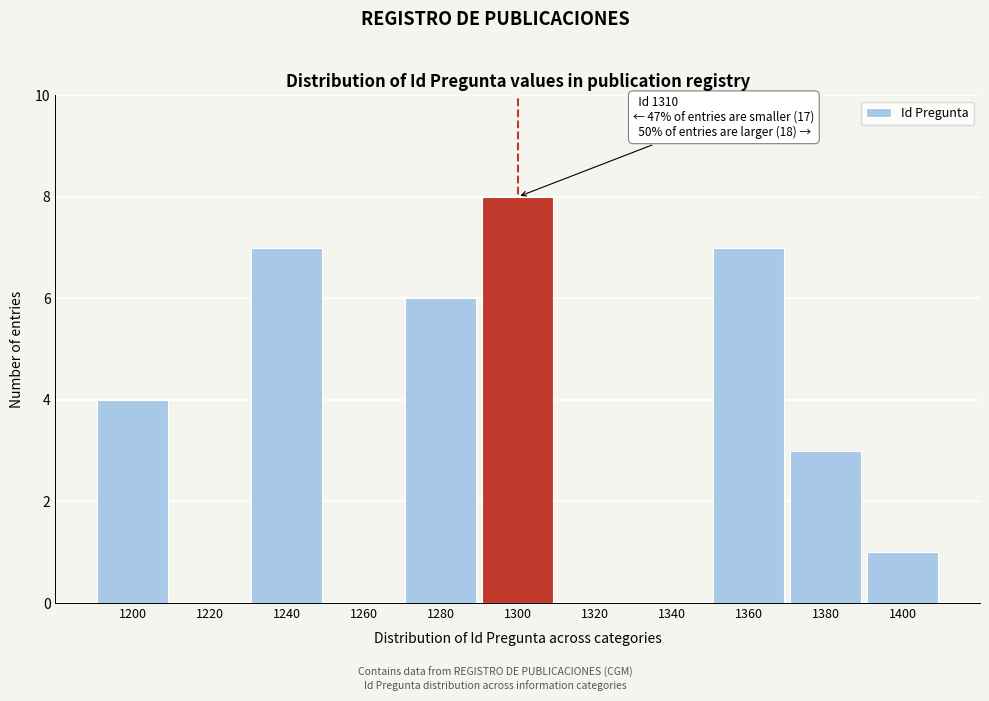

Reading right to left, transcribe all the data shown in this chart.

1400=1	1380=3	1360=7	1340=0	1320=0	1300=8	1280=6	1260=0	1240=7	1220=0	1200=4